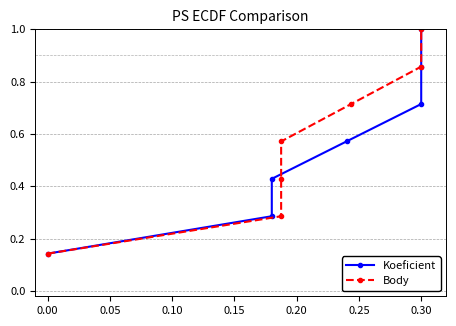

Reading left to right, transcribe all the data shown in this chart.

Koeficient: 0.1	0.3	0.4	0.6	0.7	0.9	1.0
Body: 0.1	0.3	0.4	0.6	0.7	0.9	1.0